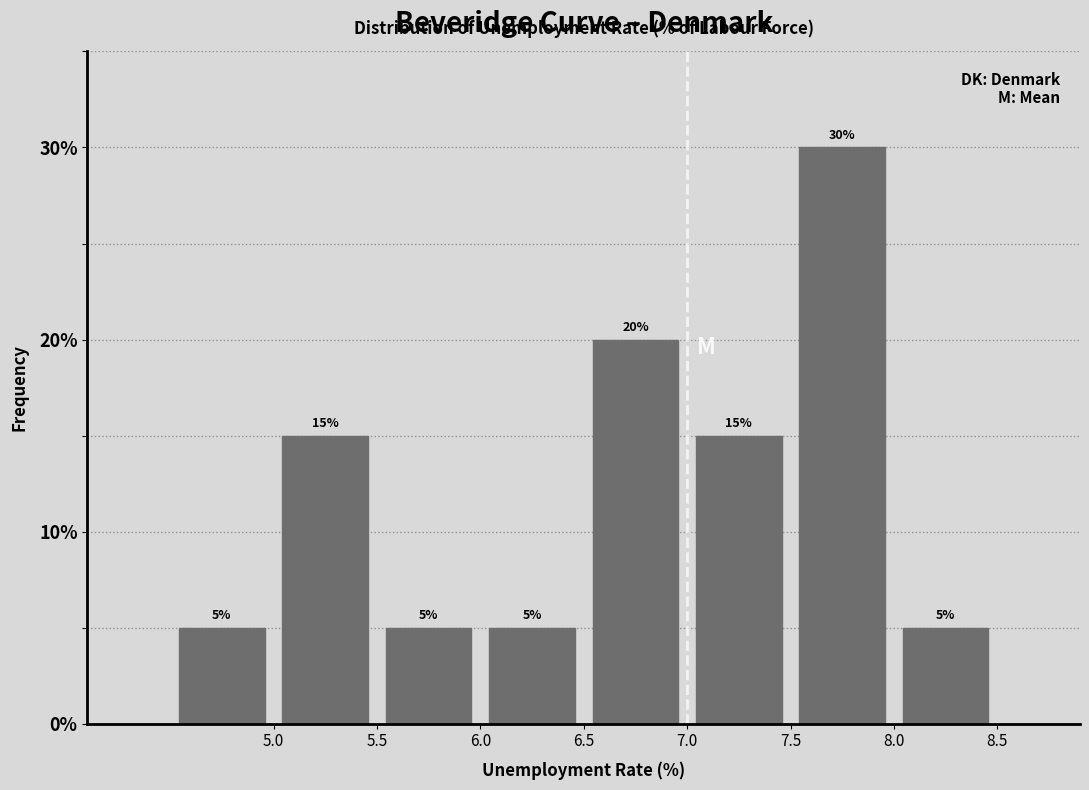

Reading left to right, transcribe this chart: for each bar, give the range it covers on the x-axis and its height.

4.5 to 5.0: 5
5.0 to 5.5: 15
5.5 to 6.0: 5
6.0 to 6.5: 5
6.5 to 7.0: 20
7.0 to 7.5: 15
7.5 to 8.0: 30
8.0 to 8.5: 5